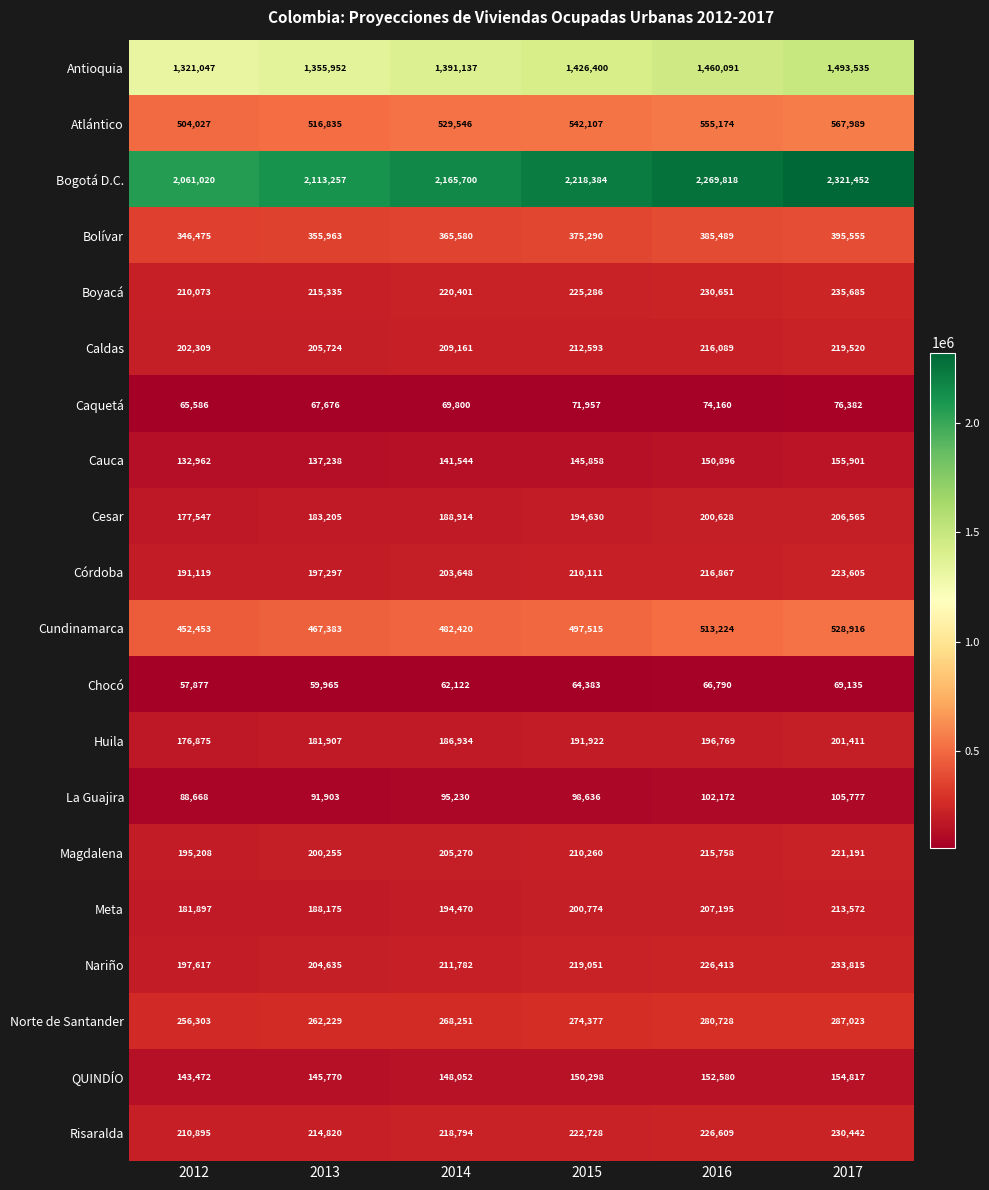

What is the sum of all La Guajira values?

582386